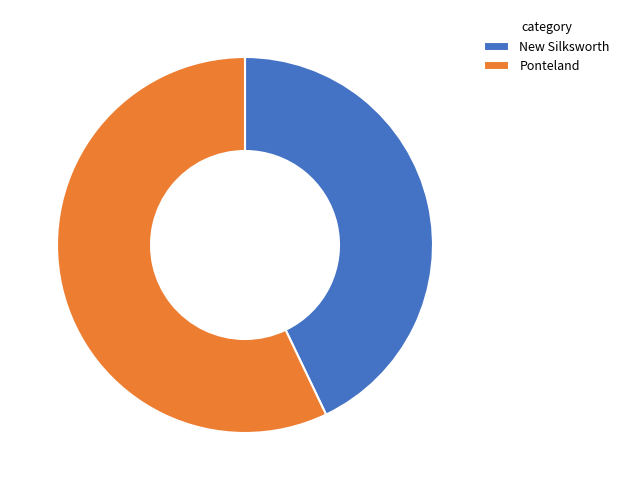

True or false: Ponteland accounts for 3% of the total.

False